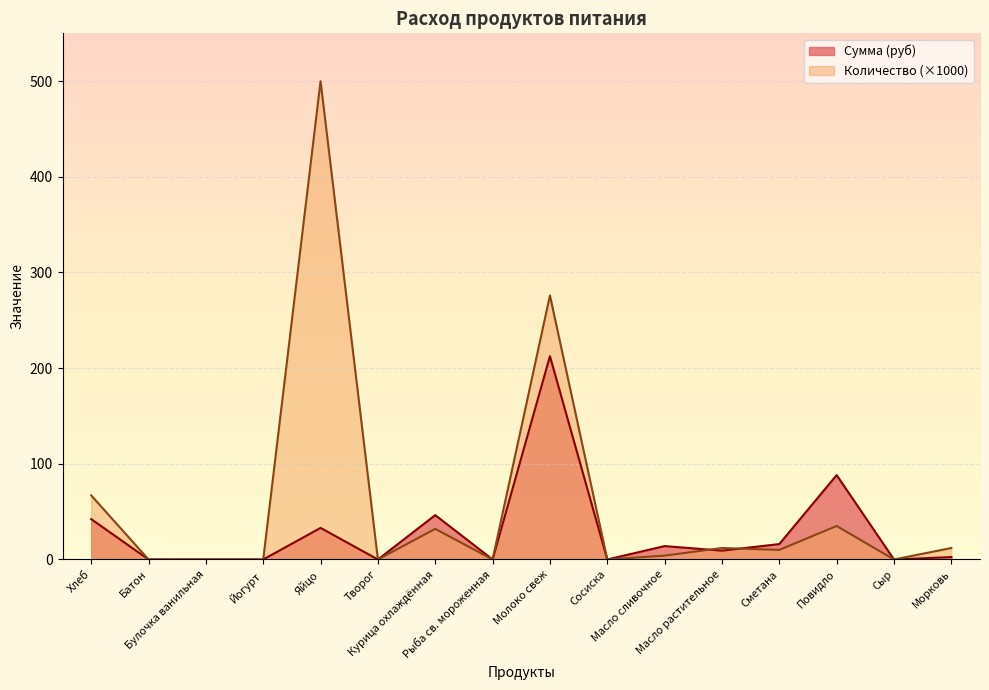

Which series has the widest spread of values?

Количество (×1000)